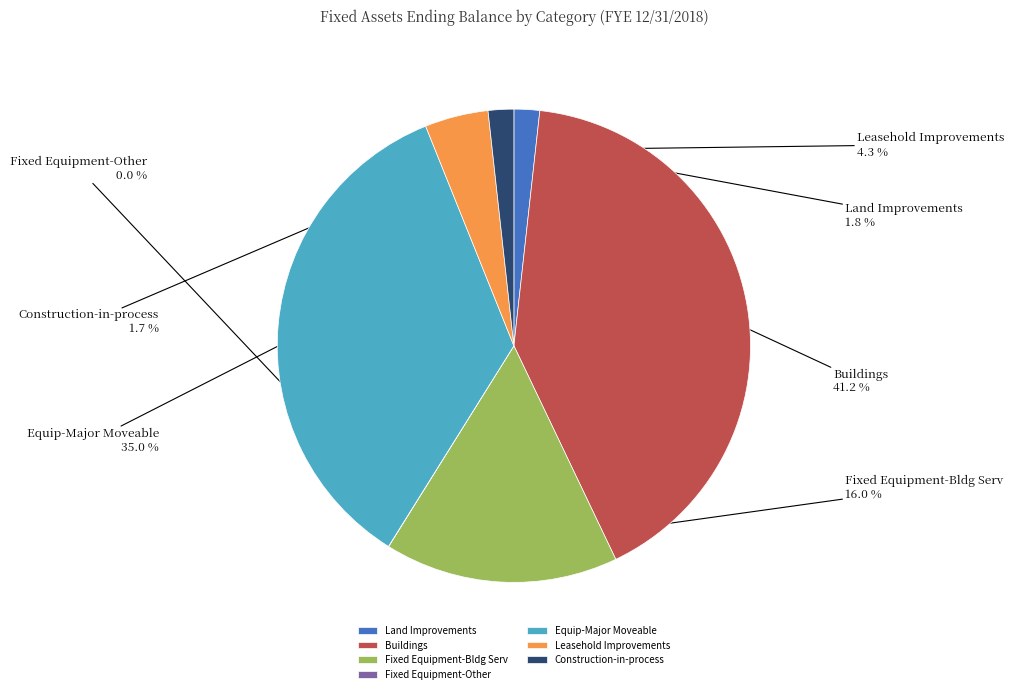

What percentage is the Construction-in-process slice, to the nearest percent?

2%